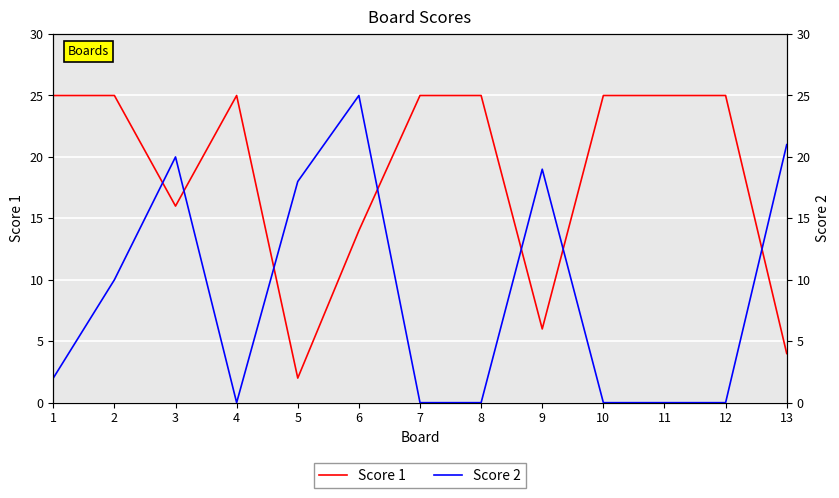

Is this an area chart (filled region under the line)?

No